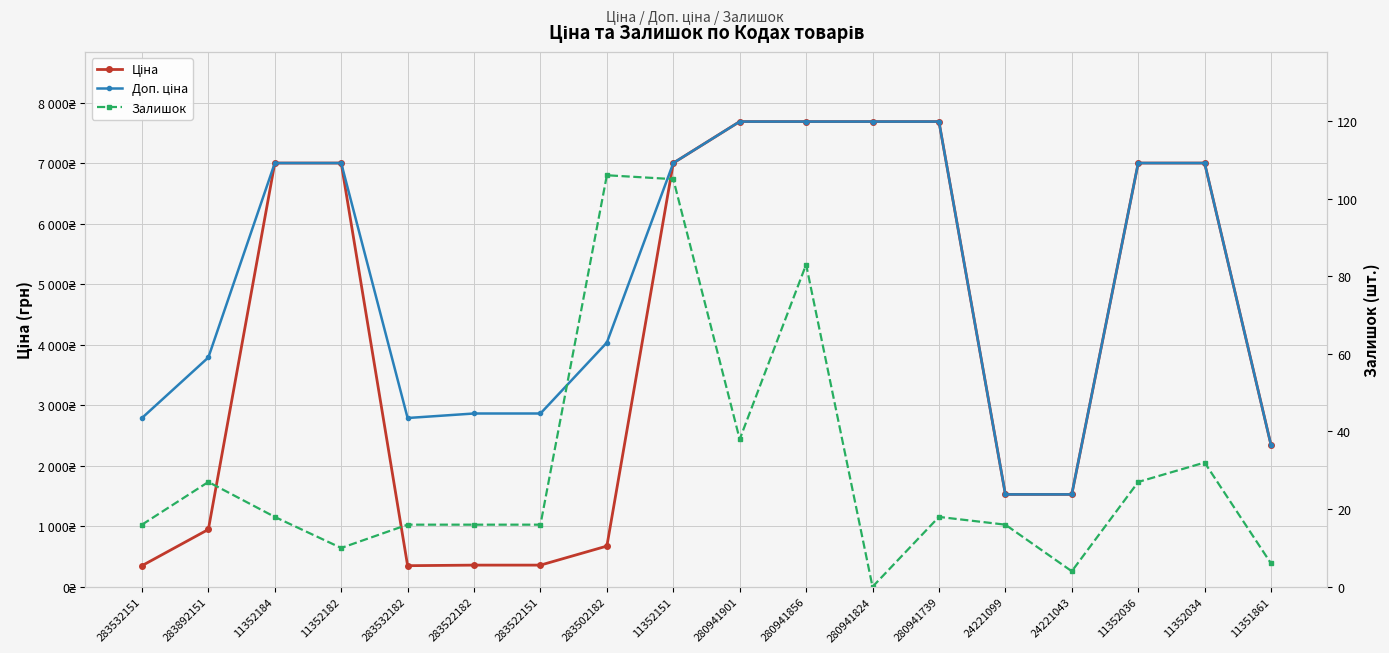

What is the highest value of the Доп. ціна series?

7688.0